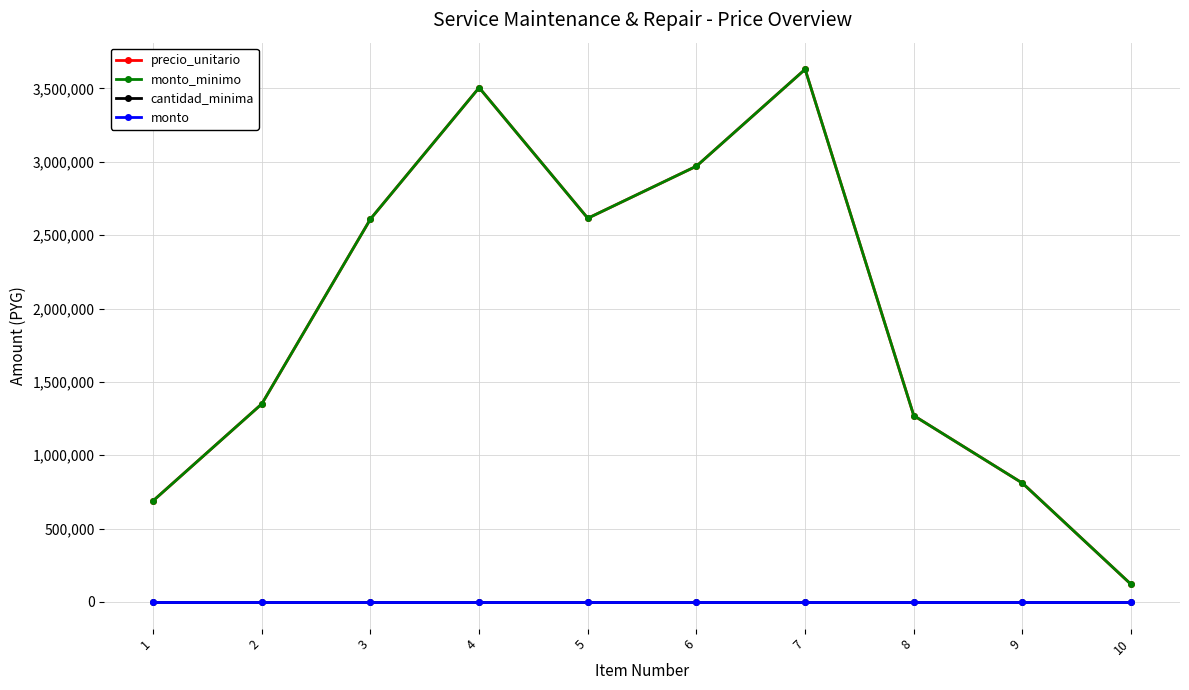

At how many categories does at least one series exceed 2297039?

5